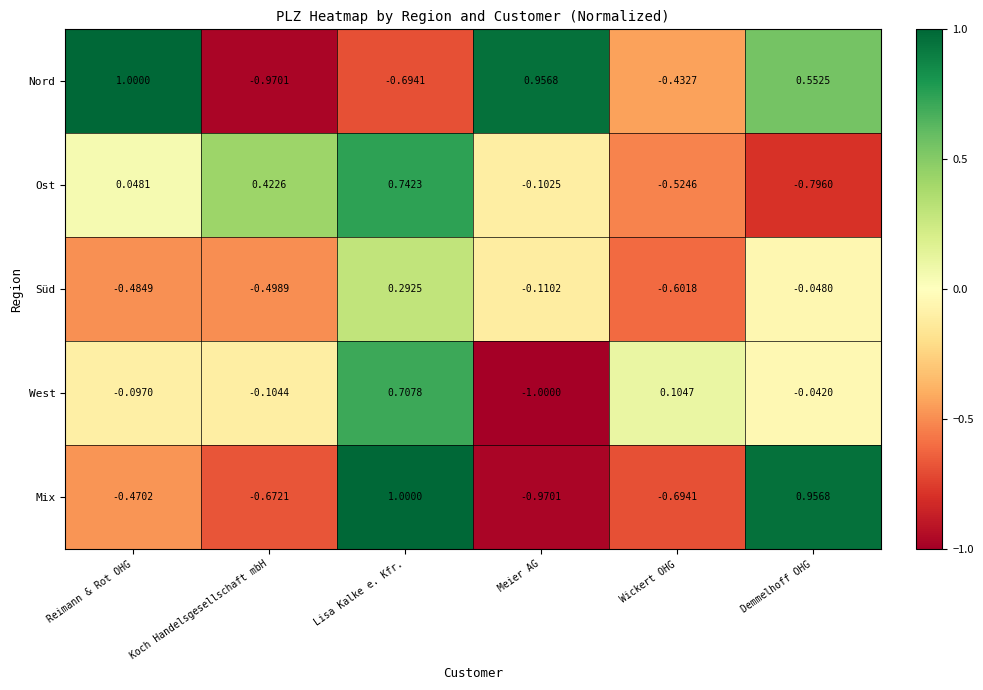

What is the greatest value displayed?

1.0